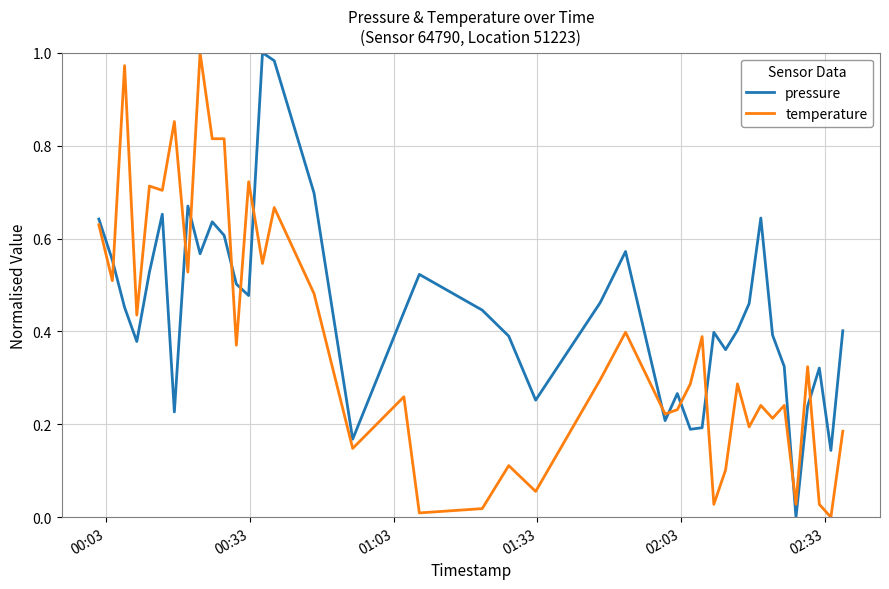

True or false: pressure and temperature cross at least once.

True